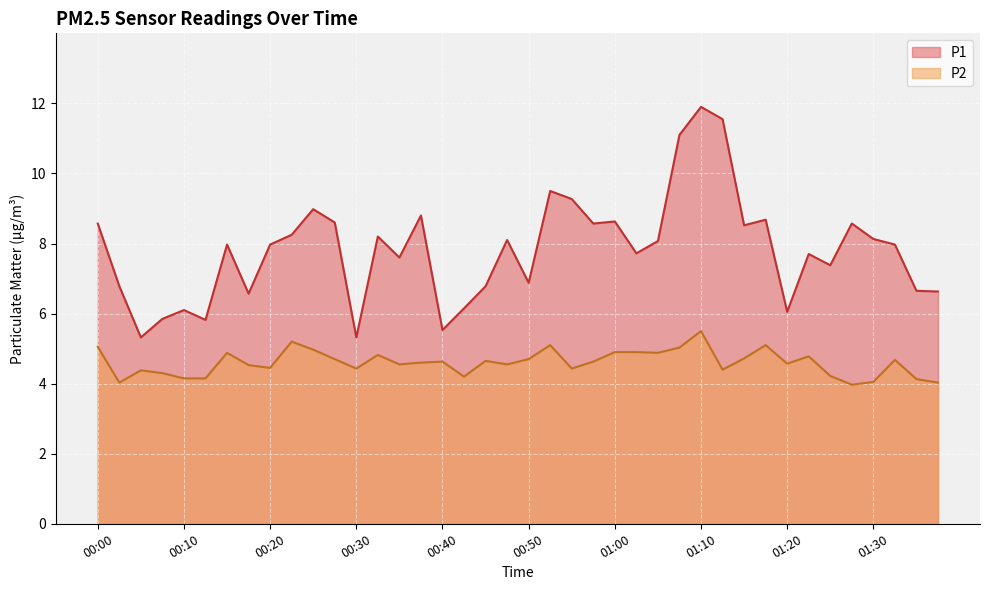

List the labels in order of P2 value, smallest first.

01:27, 00:02, 01:37, 01:30, 01:35, 00:10, 00:12, 00:42, 01:25, 00:07, 00:05, 01:12, 00:30, 00:55, 00:20, 00:17, 00:35, 00:47, 01:20, 00:37, 00:40, 00:57, 00:45, 01:32, 00:27, 00:50, 01:15, 01:22, 00:32, 00:15, 01:05, 01:00, 01:02, 00:25, 01:07, 00:00, 00:52, 01:17, 00:22, 01:10